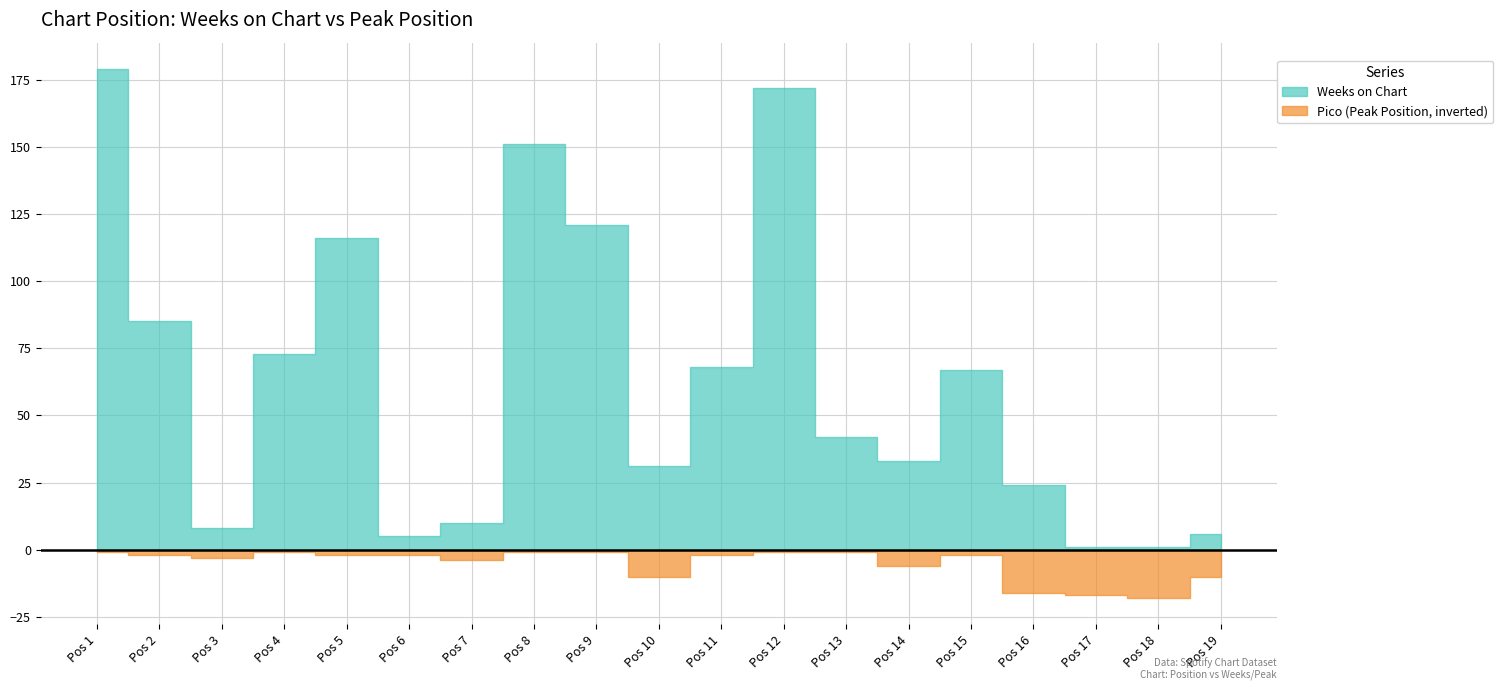

What is the total value across all series at Pos 16?

8